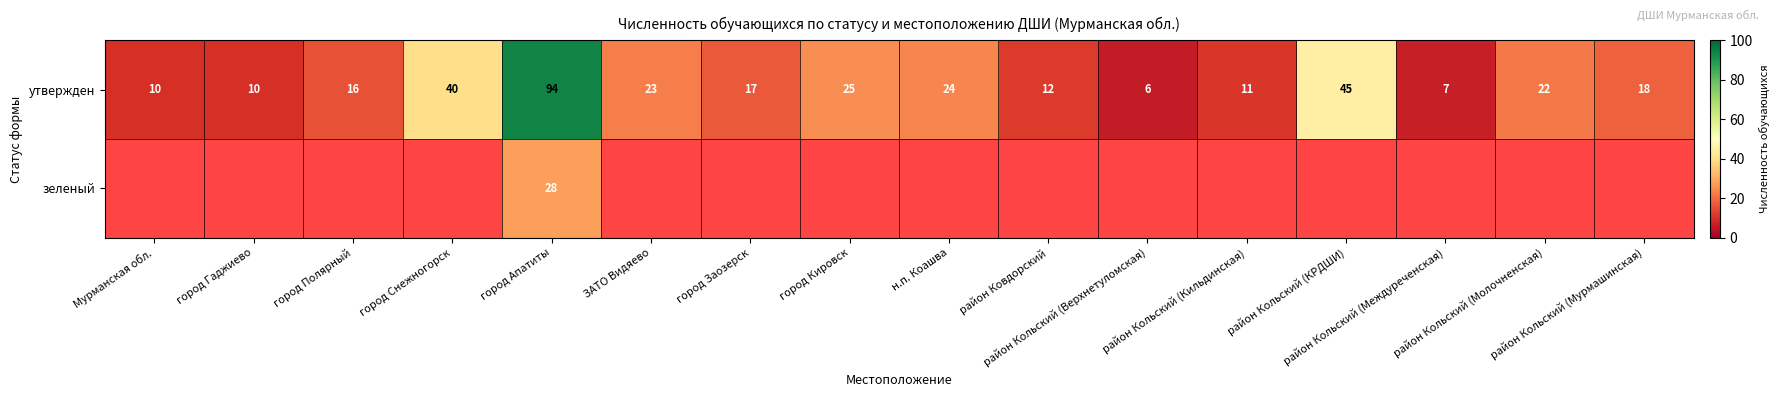

Between район Кольский (Междуреченская) and район Кольский (Мурмашинская), which is larger?

район Кольский (Мурмашинская)